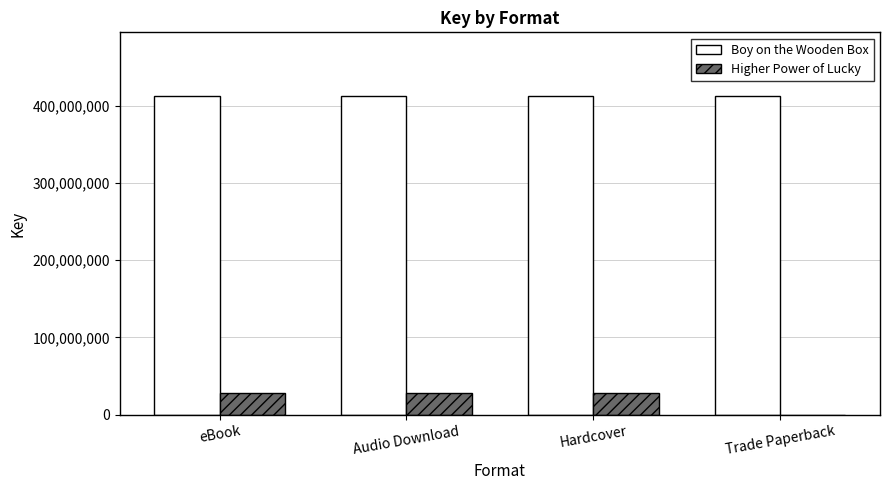

The value of Boy on the Wooden Box at eBook is 734550160. True or false?

False